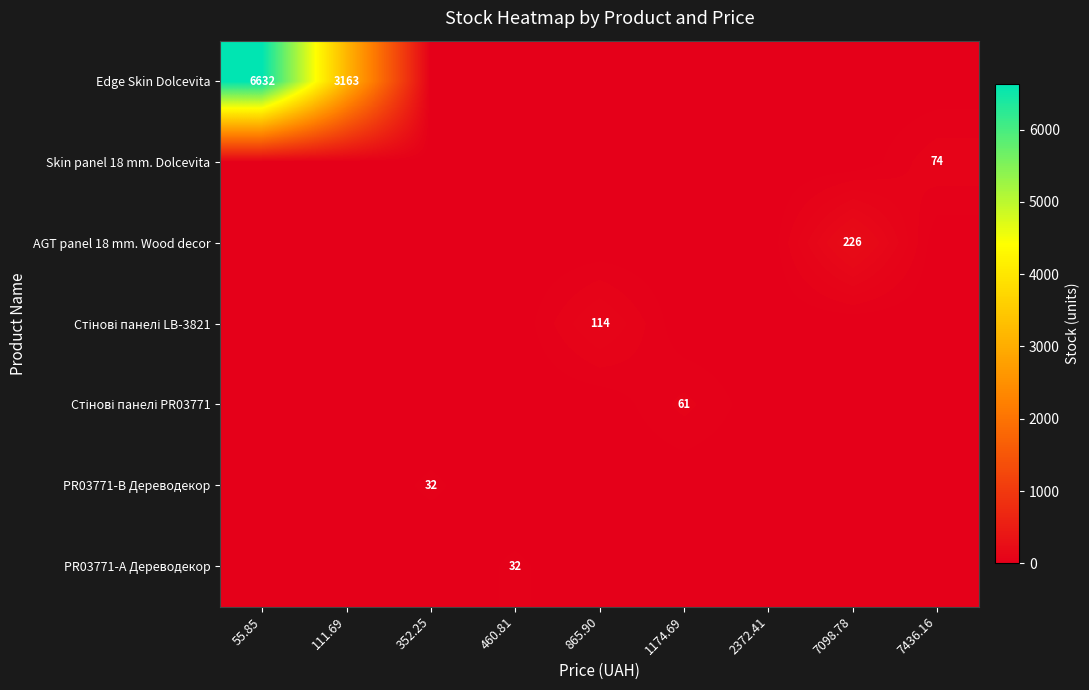

How many distinct data groups are displayed?

7